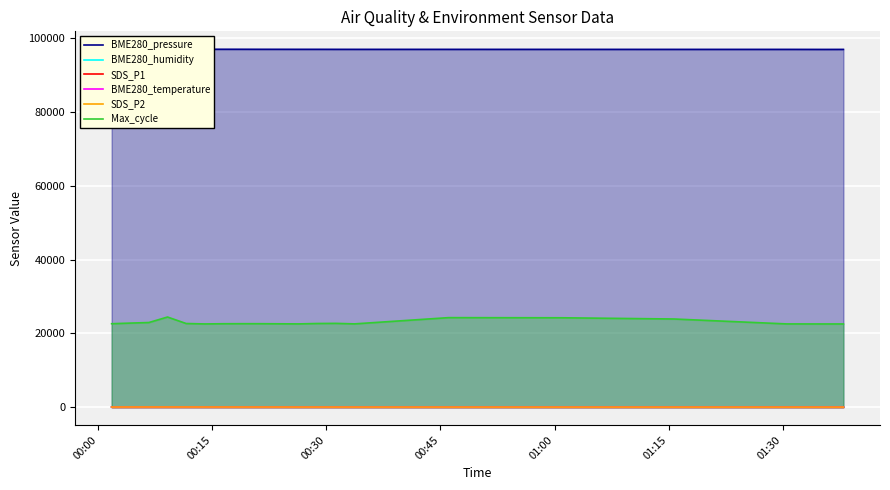

True or false: SDS_P2 and Max_cycle cross at least once.

False